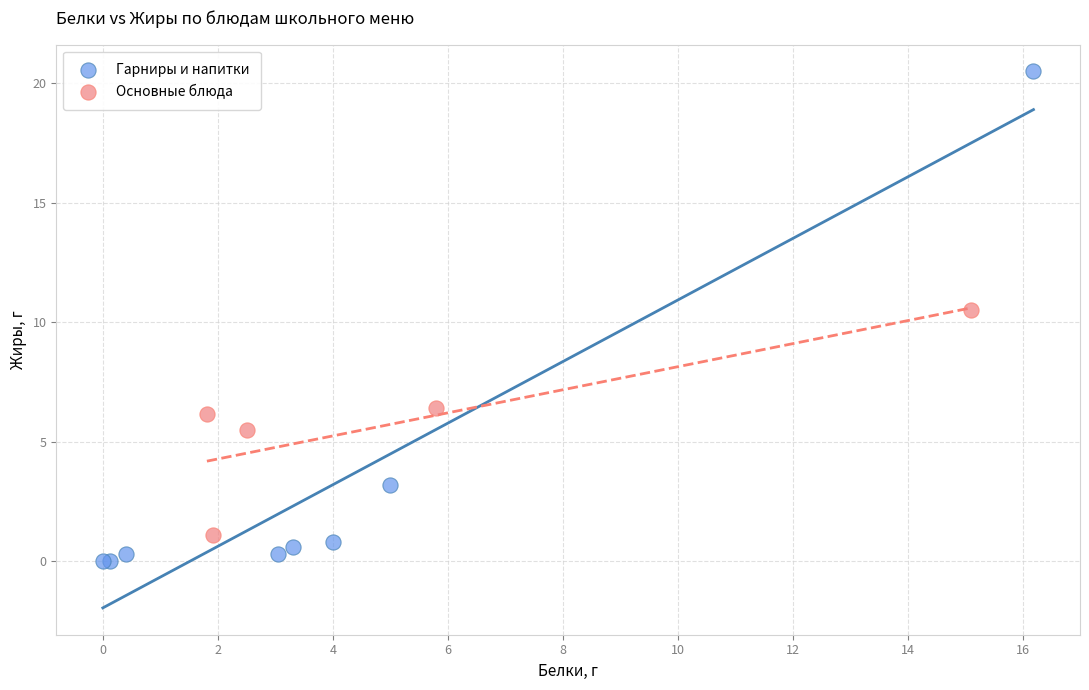

Which series has the largest Y range (max minus min)?

Гарниры и напитки